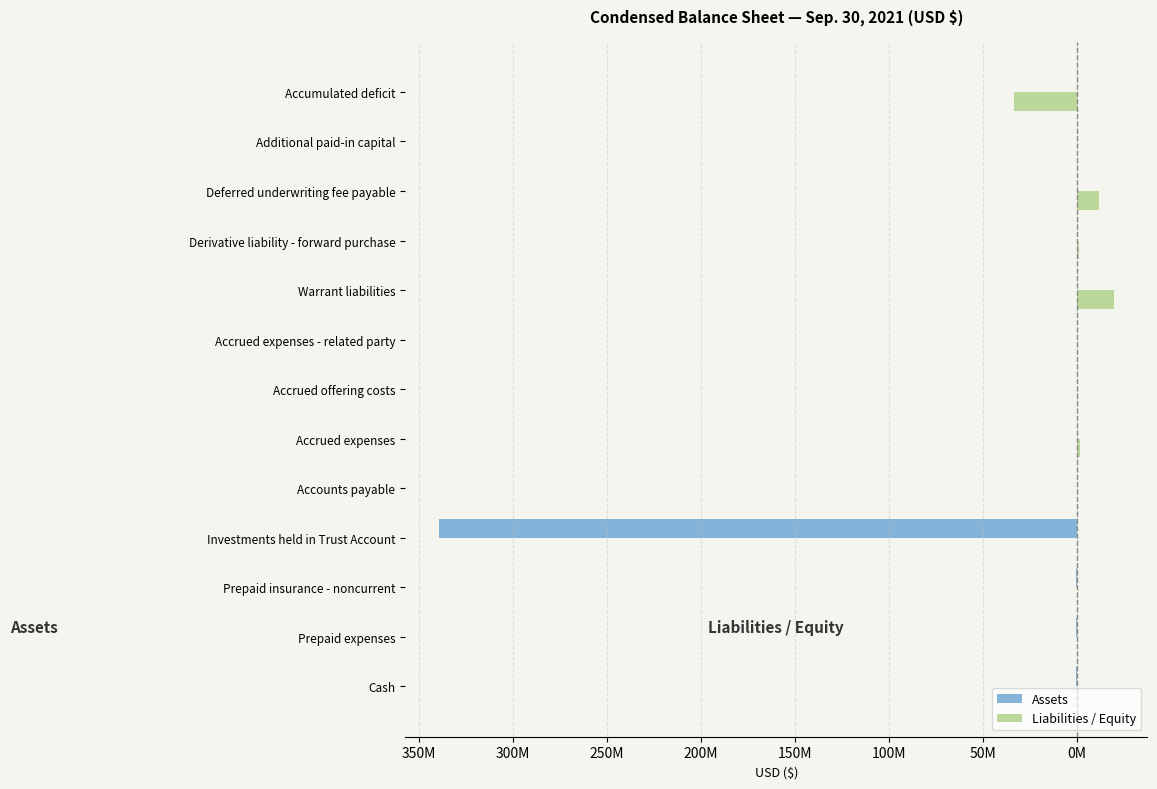

Reading right to left, extract all data points from this chart.

Assets: 0	0	0	0	0	0	0	0	0	-339362925	-313885	-514051	-227157
Liabilities / Equity: -33423123	24001	11876982	1111201	19690172	50000	12650	1712356	20430	0	0	0	0